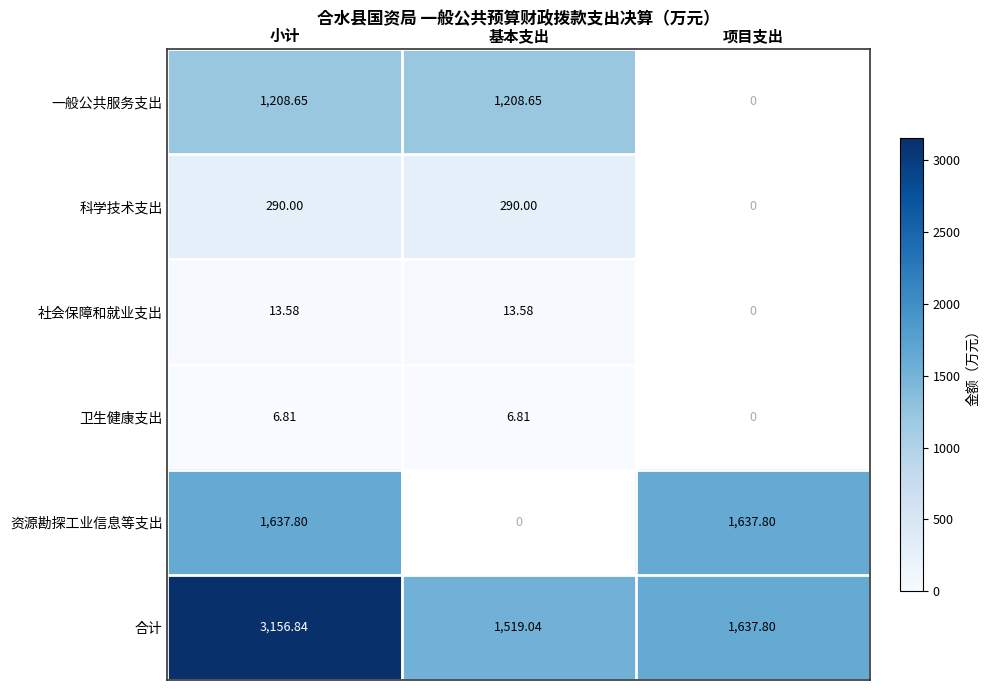

What is the spread (max minus min) of values at 小计?

3150.0